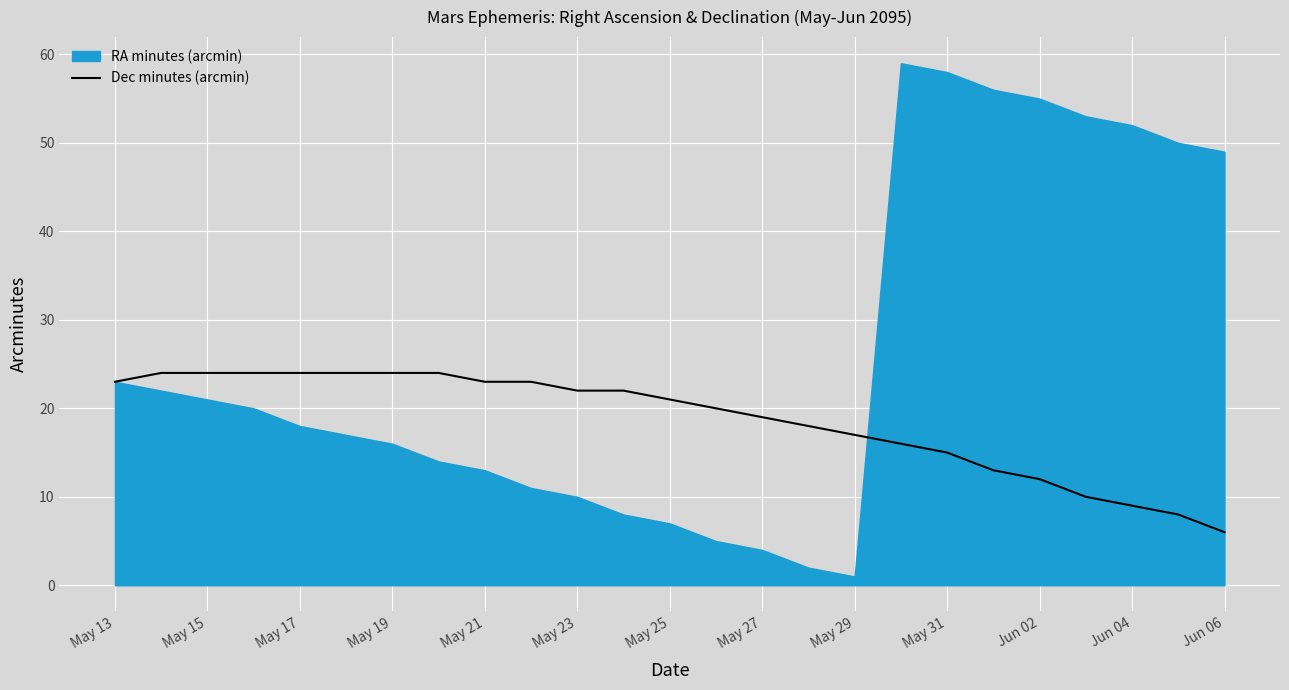

True or false: Dec minutes (arcmin) has a value of 13 at May 13.

False